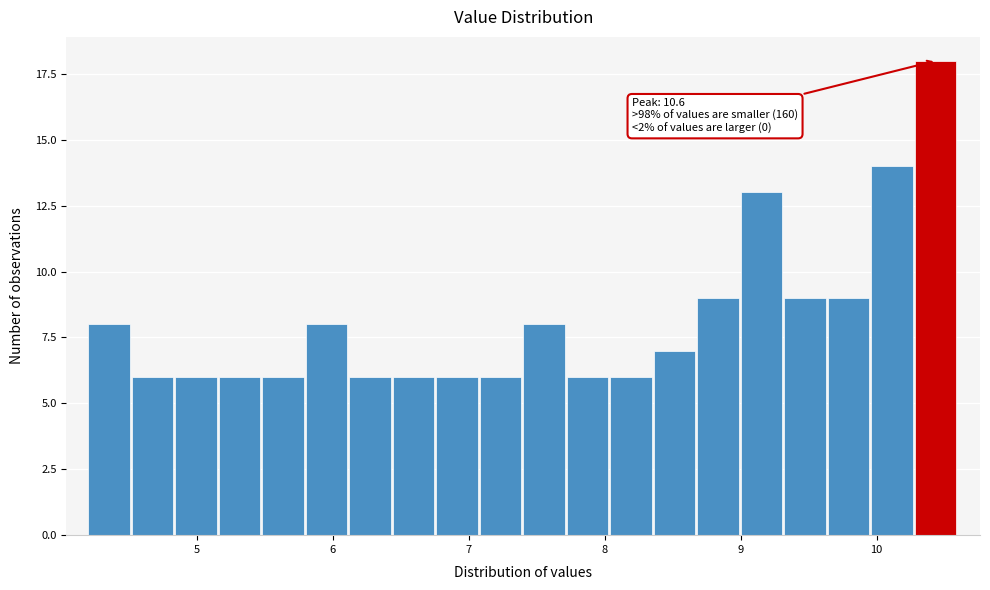

Read against the x-axis, roughly where is the centre of the tallest bar?

10.4